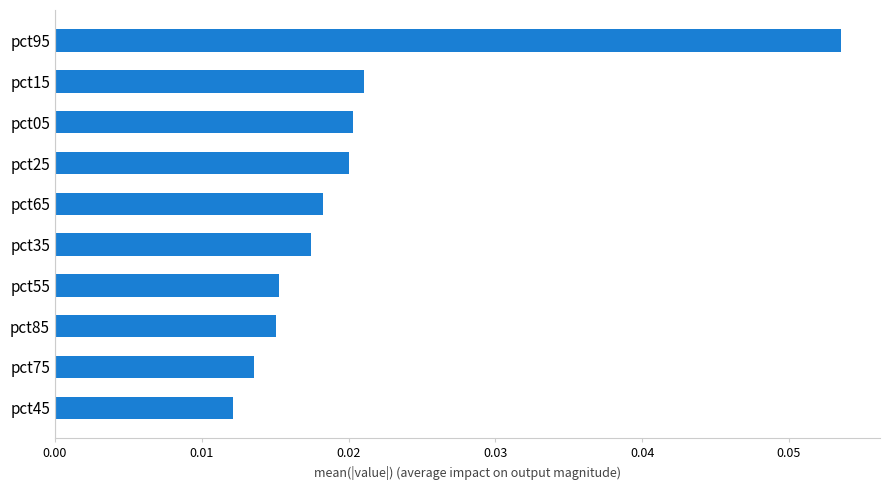

At which category does the chart reach its peak across all series?

pct95